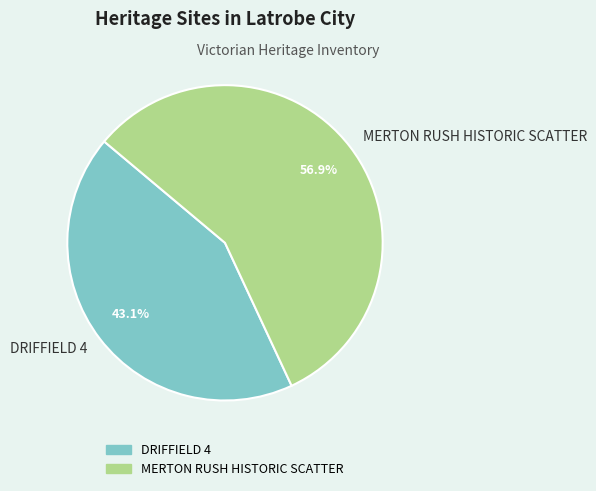

Combined, what portion of the pie is MERTON RUSH HISTORIC SCATTER and DRIFFIELD 4?

100.0%